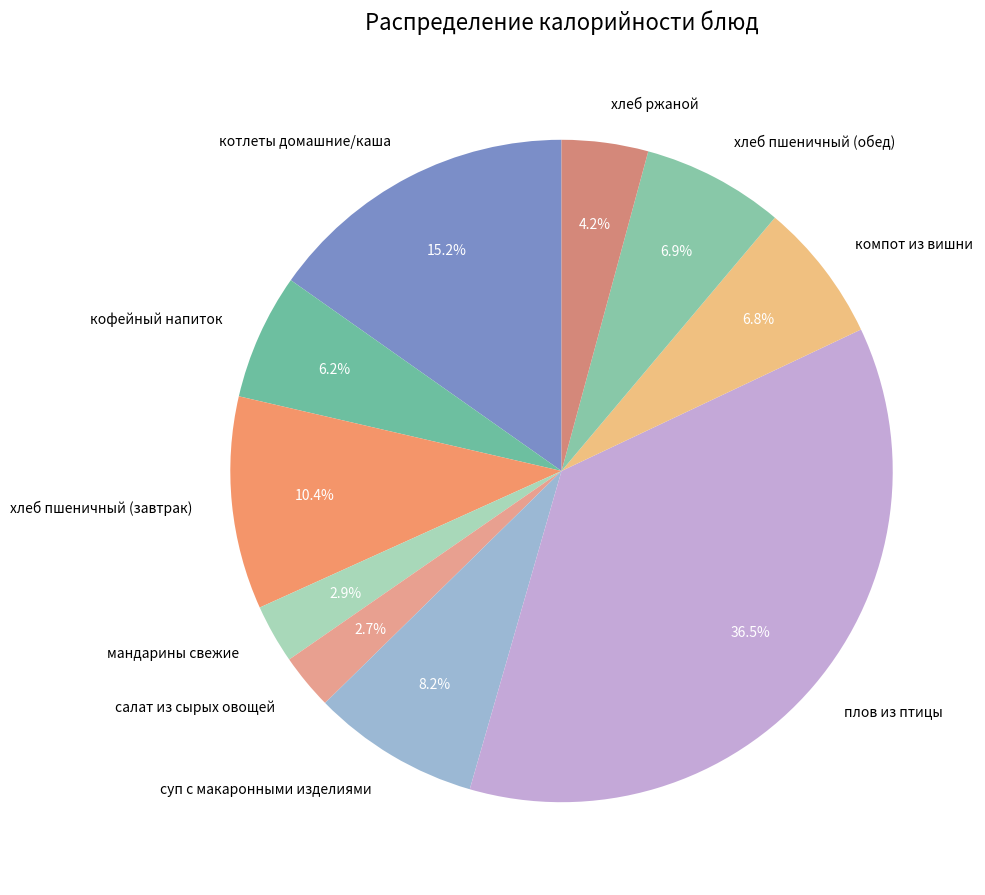

To the nearest percent, what percentage of the pie is котлеты домашние/каша?

15%